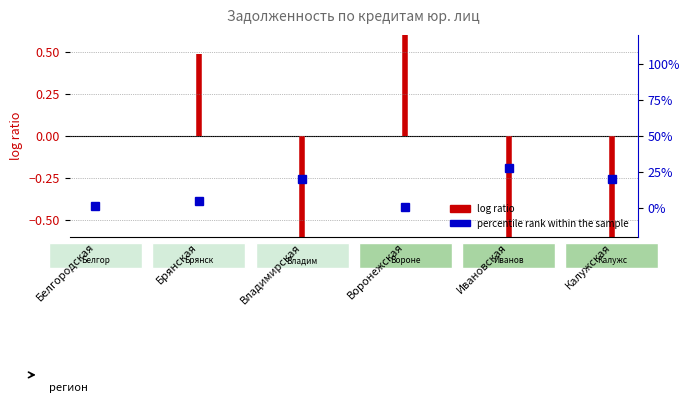

How many lines are shown in the chart?

1